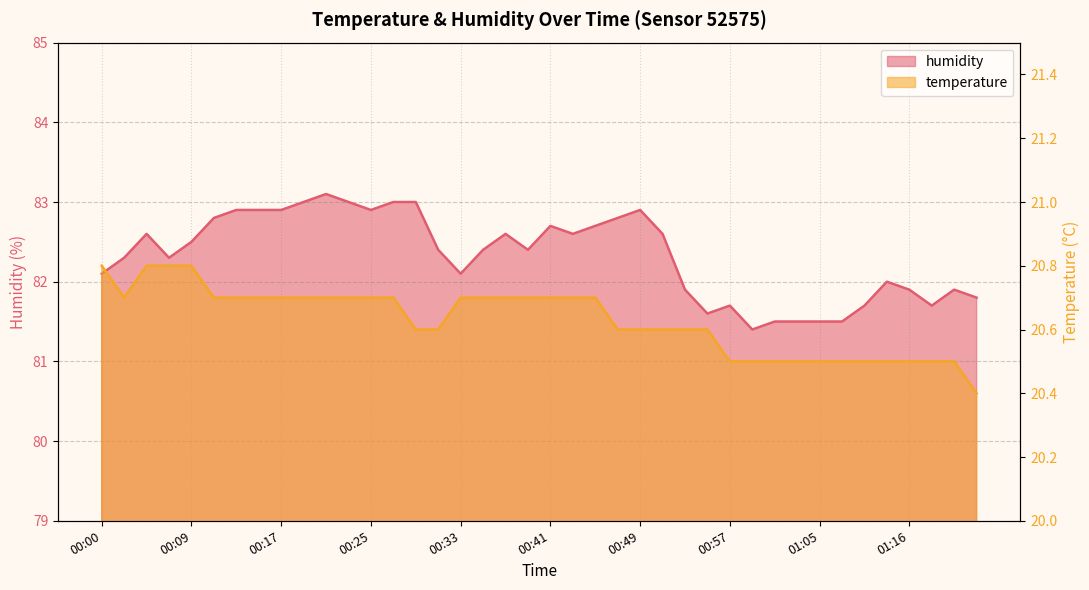

Is it true that temperature equals 35.0 at 00:51?

False